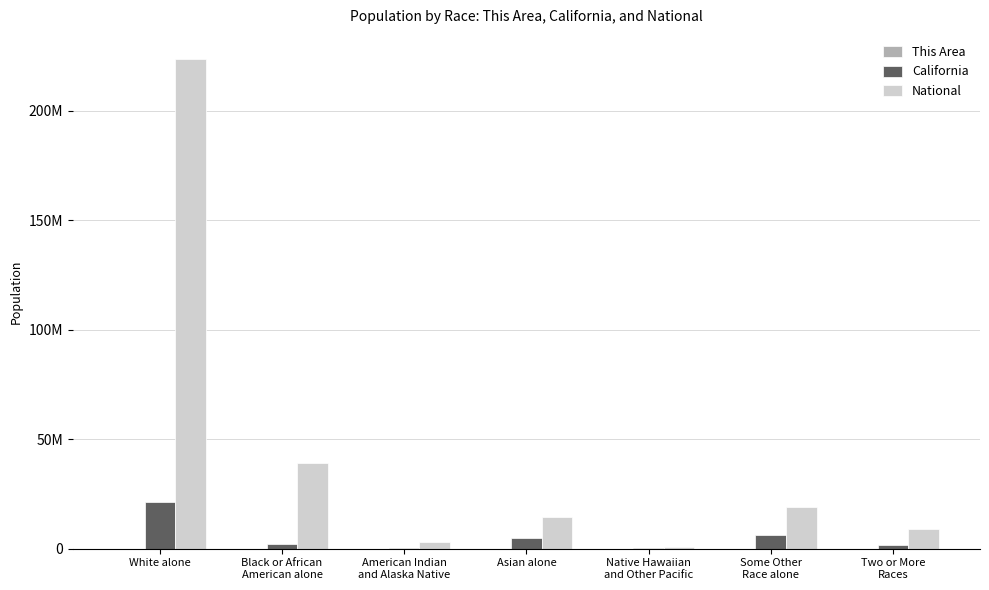

Does the chart contain stacked bars?

No